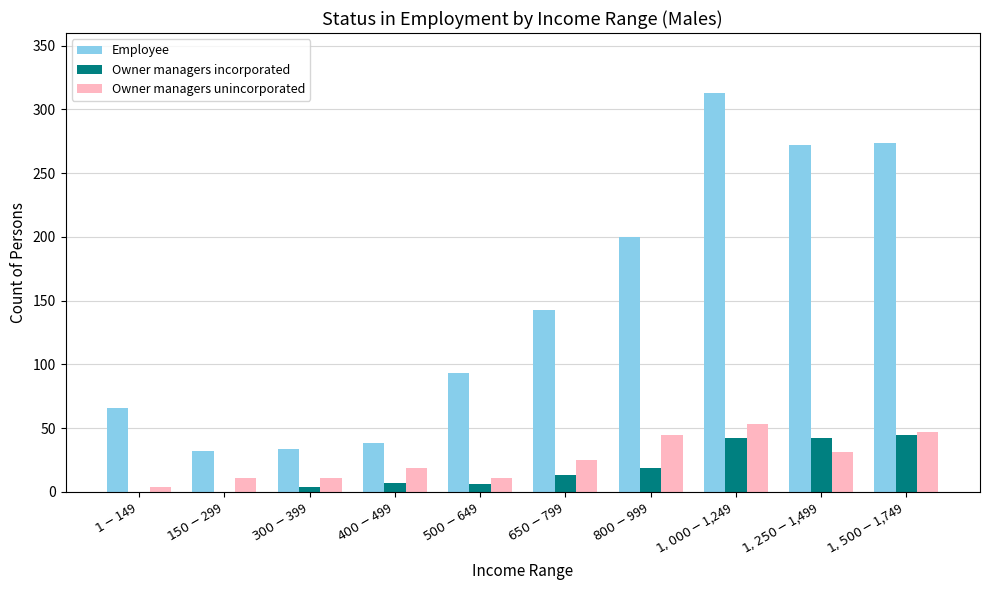

How many series are shown in this chart?

3